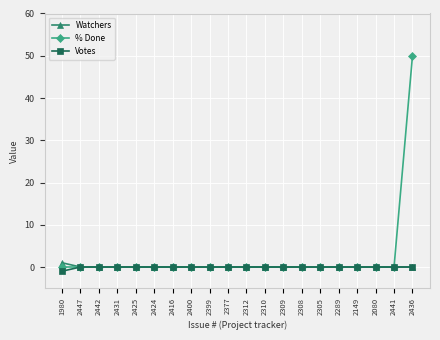

How many series are shown in this chart?

3